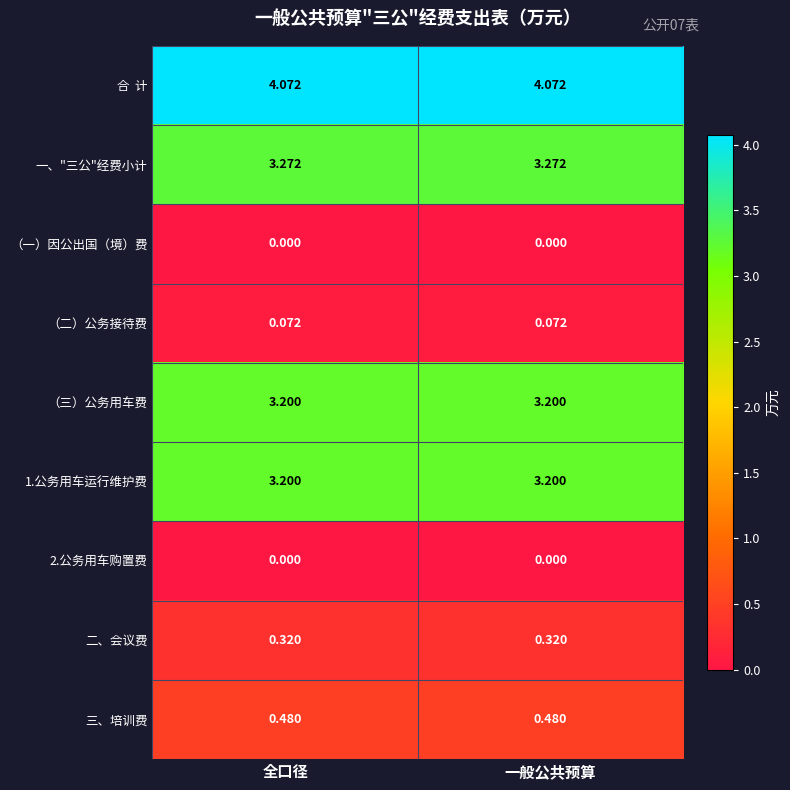

Is the value of 二、会议费 at 一般公共预算 greater than the value of 1.公务用车运行维护费 at 一般公共预算?

No